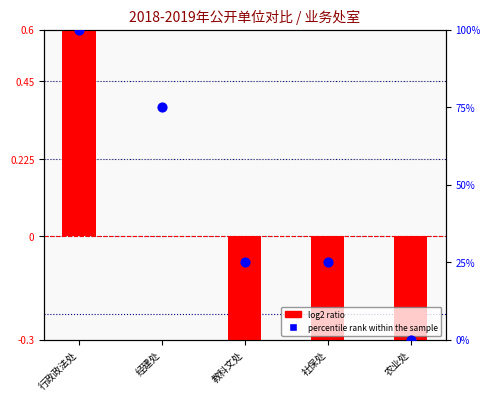

What are all the series names shown in the legend?

log2 ratio, percentile rank within the sample